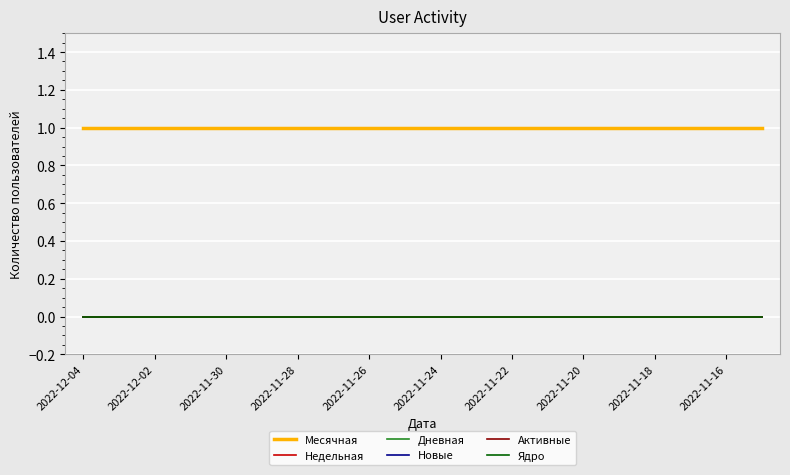

Reading right to left, list all the values displayed in this chart.

Месячная: 1	1	1	1	1	1	1	1	1	1	1	1	1	1	1	1	1	1	1	1
Недельная: 0	0	0	0	0	0	0	0	0	0	0	0	0	0	0	0	0	0	0	0
Дневная: 0	0	0	0	0	0	0	0	0	0	0	0	0	0	0	0	0	0	0	0
Новые: 0	0	0	0	0	0	0	0	0	0	0	0	0	0	0	0	0	0	0	0
Активные: 0	0	0	0	0	0	0	0	0	0	0	0	0	0	0	0	0	0	0	0
Ядро: 0	0	0	0	0	0	0	0	0	0	0	0	0	0	0	0	0	0	0	0